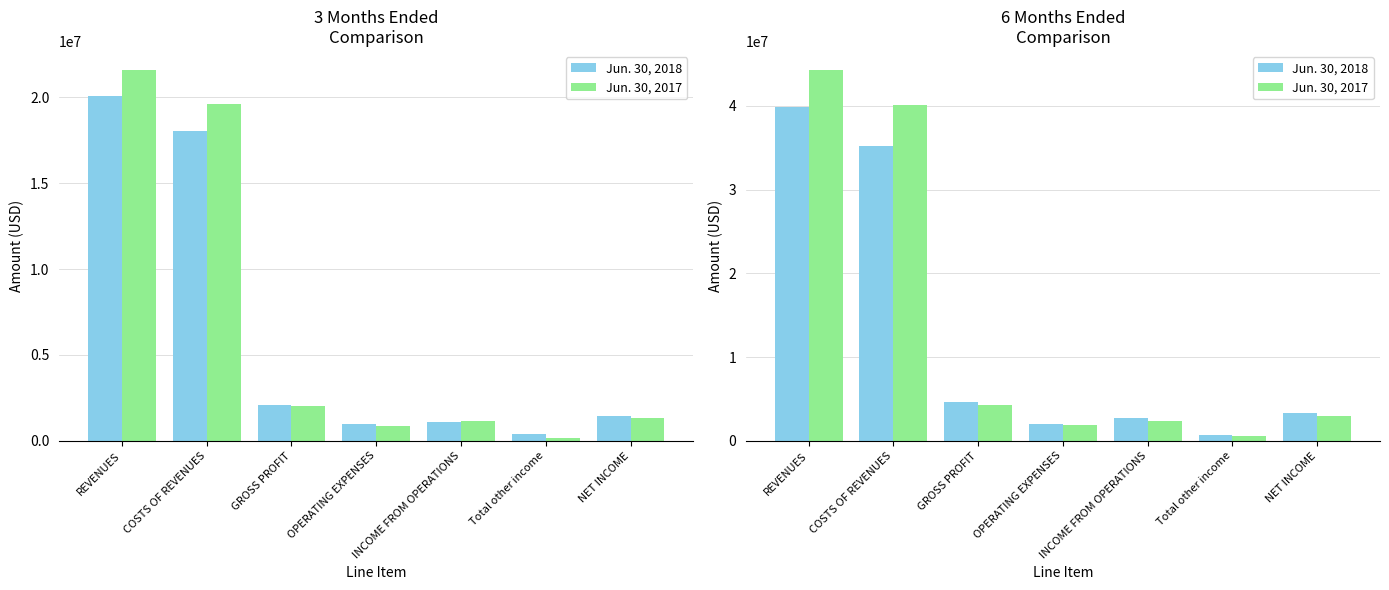

How many distinct data groups are displayed?

2